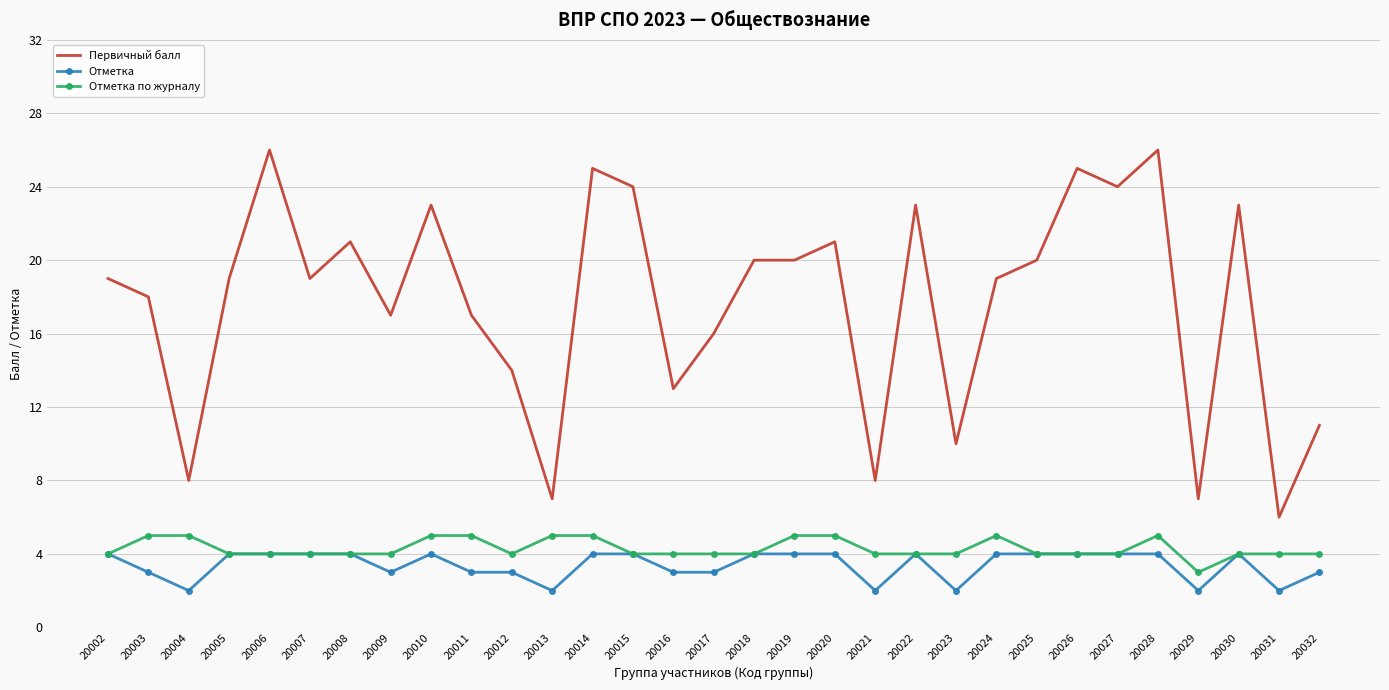

What is the spread (max minus min) of values at 20030?

19